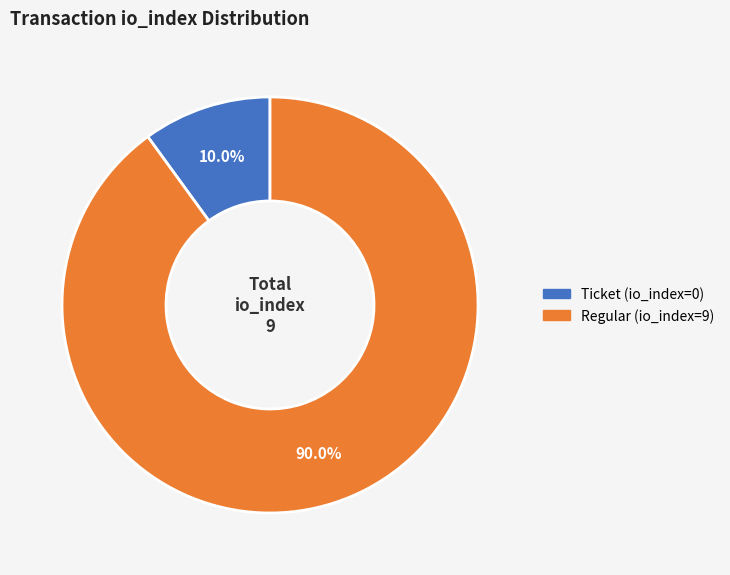

Which slice is the smallest?

Ticket (io_index=0)